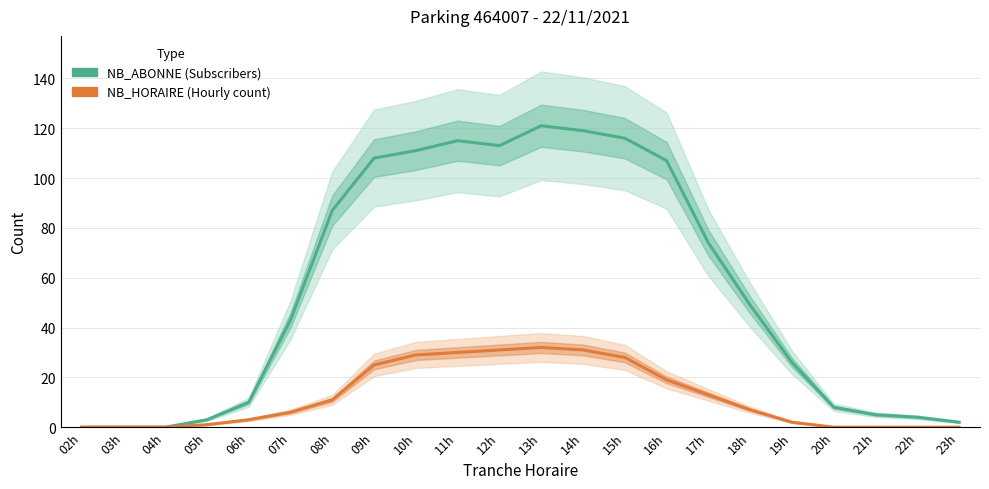

Rank the series by their average value, from lowest to highest.

NB_HORAIRE, NB_ABONNE